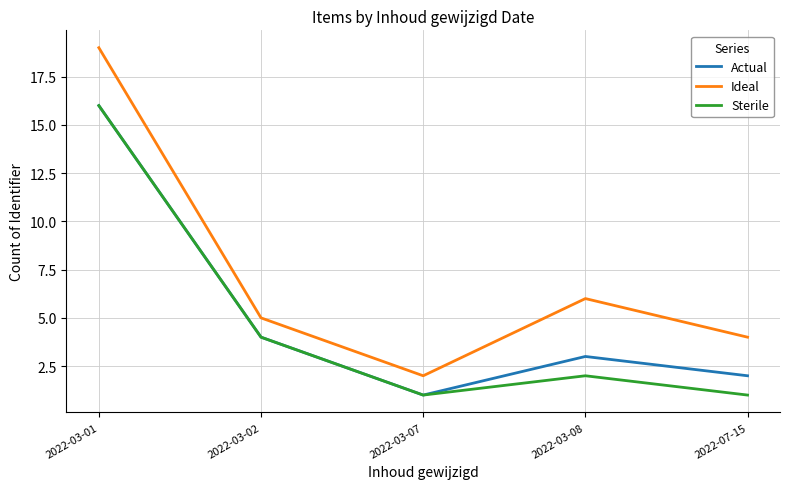

Which series has the widest spread of values?

Ideal